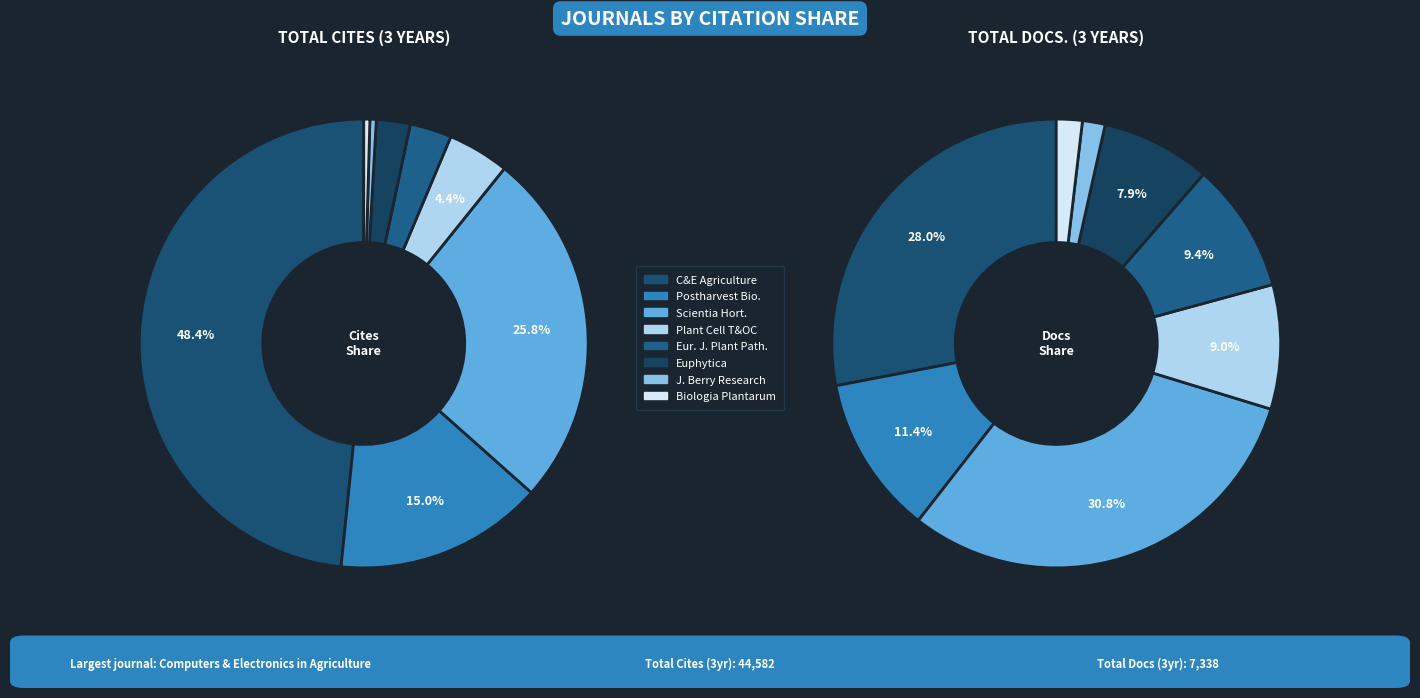

What is the largest slice in the pie chart?

Computers and Electronics in Agriculture